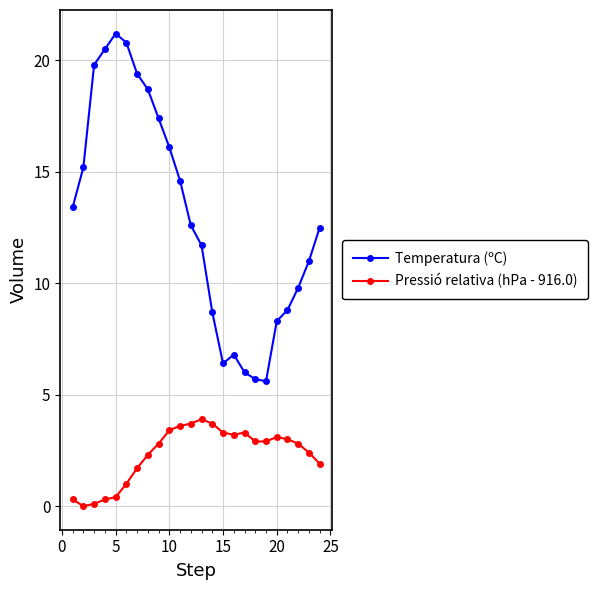

What is the greatest value displayed?

21.2